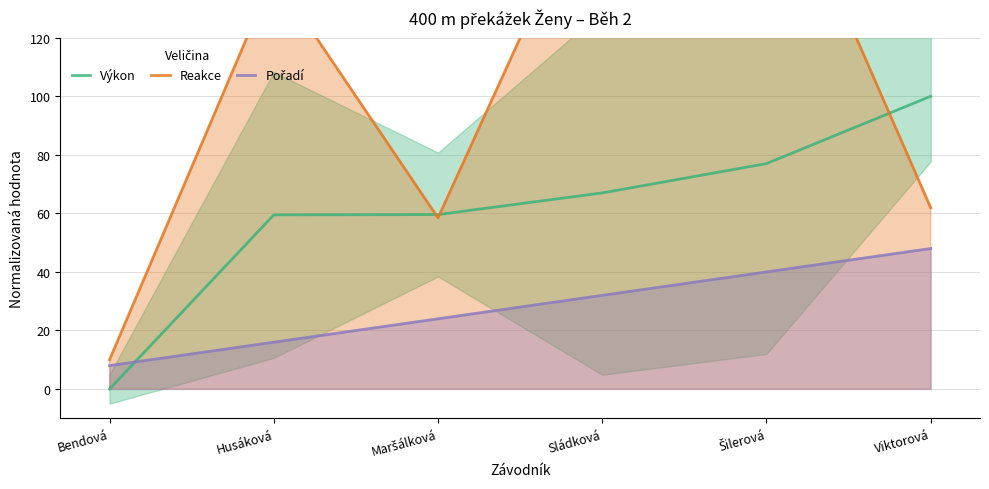

True or false: Reakce and Pořadí cross at least once.

False